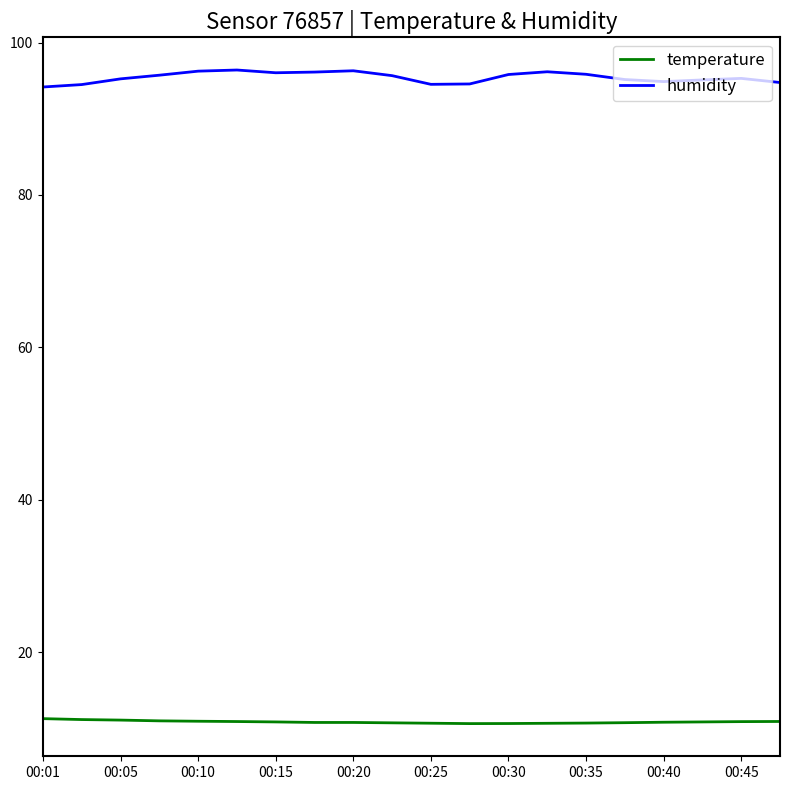

True or false: humidity and temperature intersect in this chart.

False